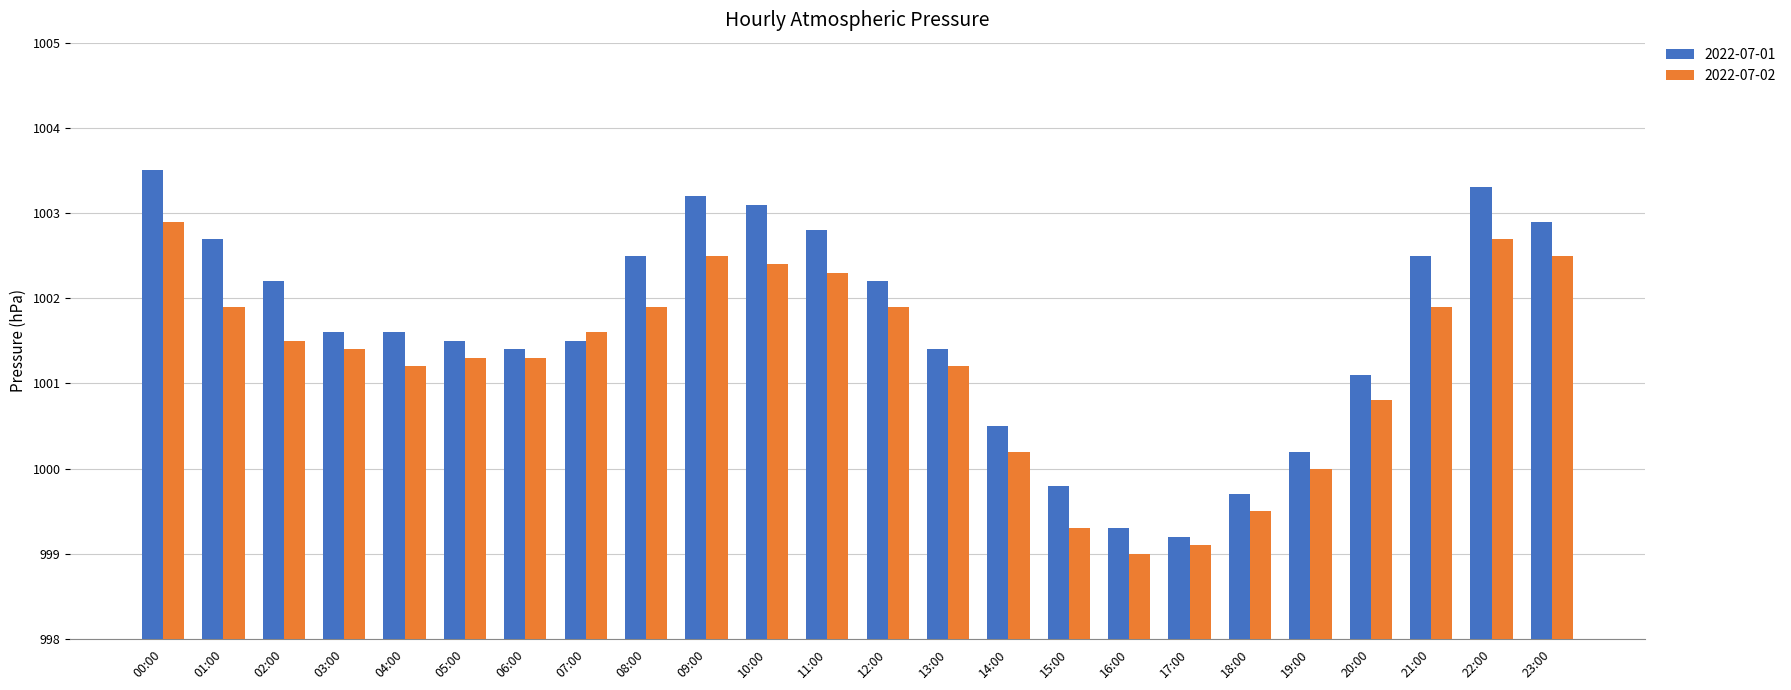

What is the sum of all 2022-07-01 values?

24039.7